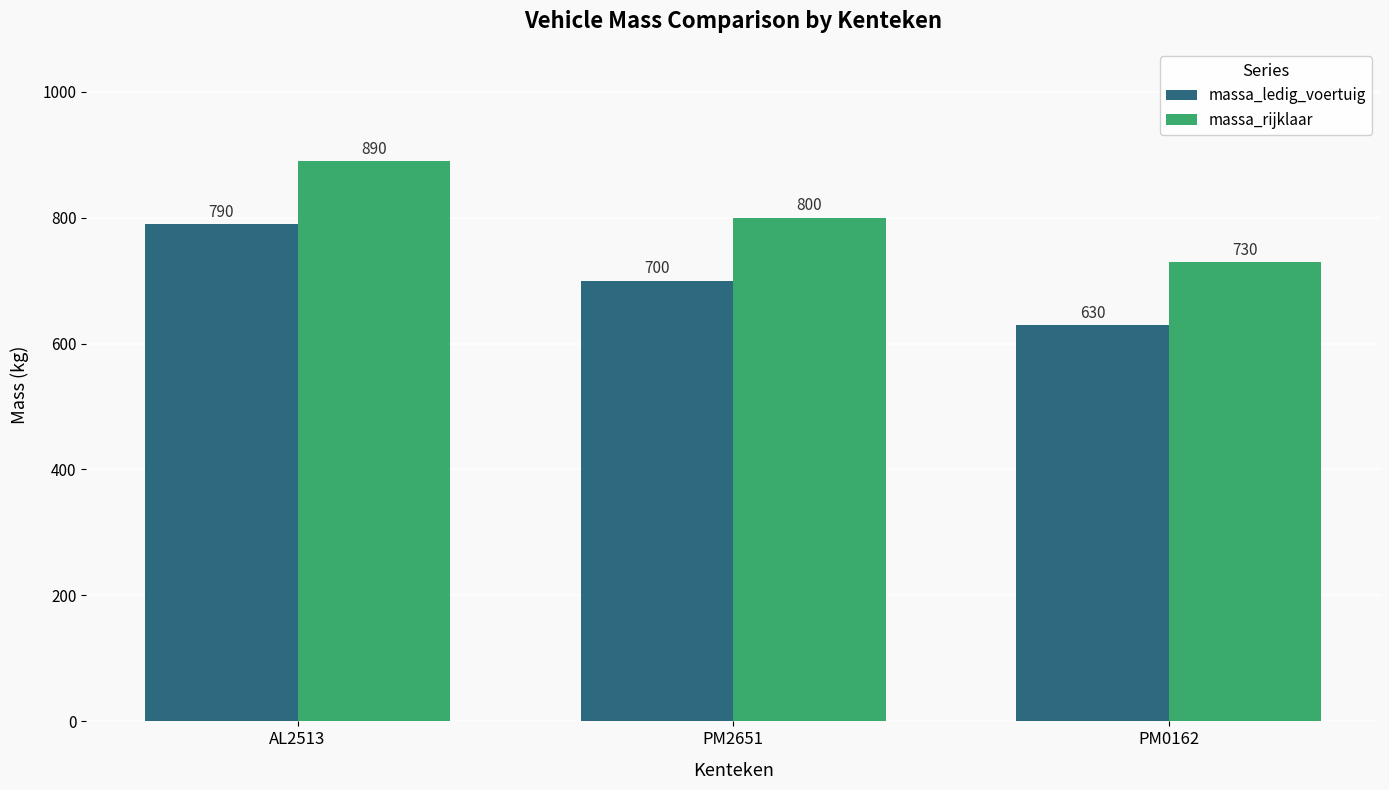

What is the maximum value shown in the chart?

890